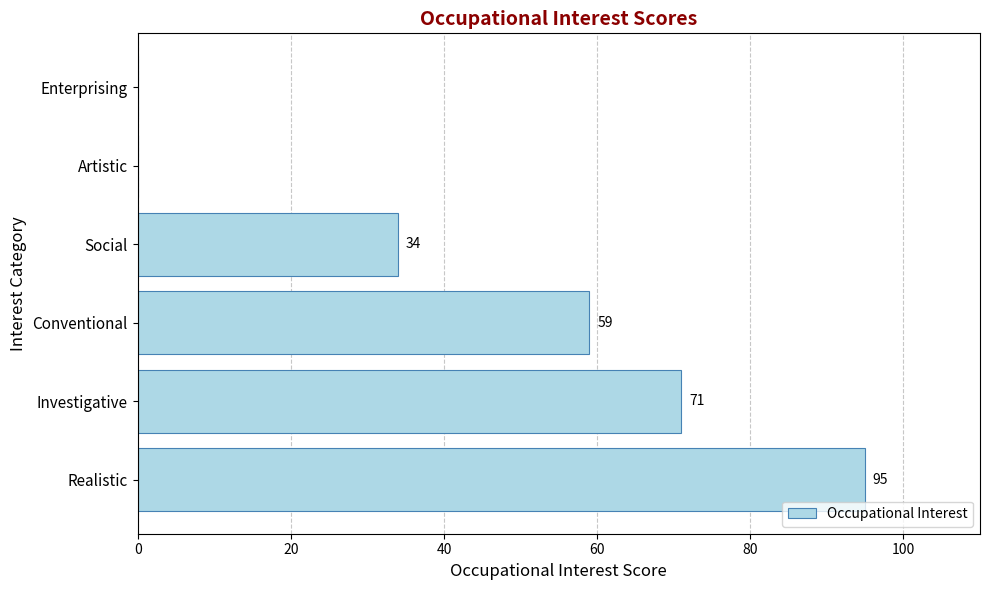

How many values are between 0 and 71?

5